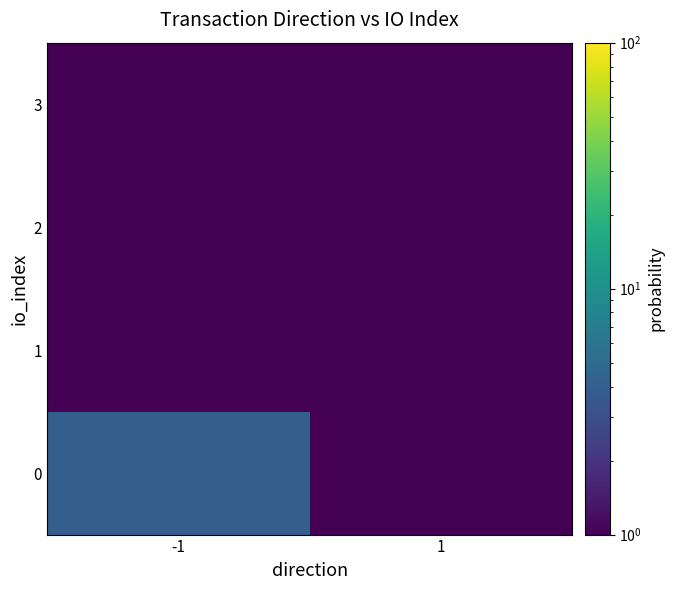

Which category has the lowest value across all series?

-1